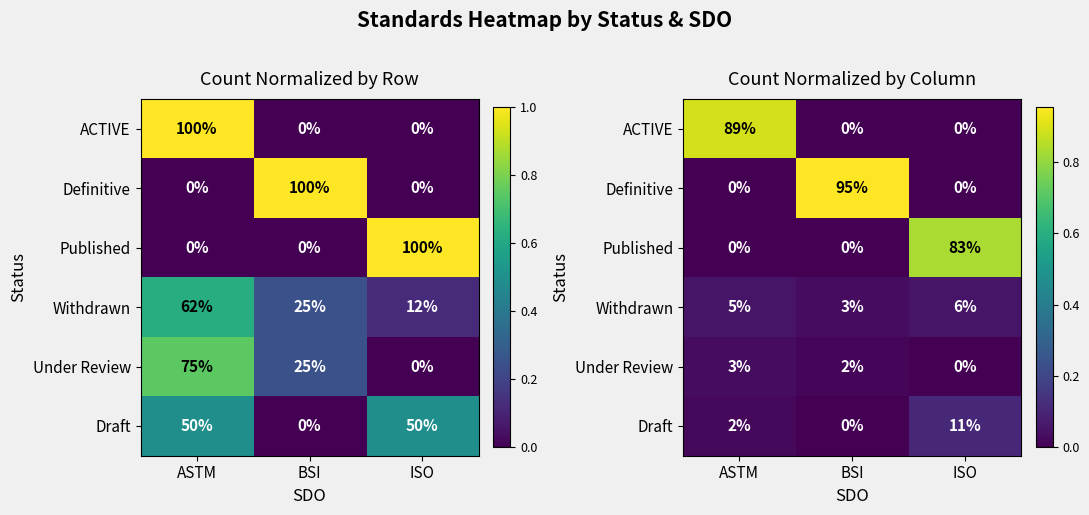

What is the difference between the highest and lowest values at ISO?

0.8